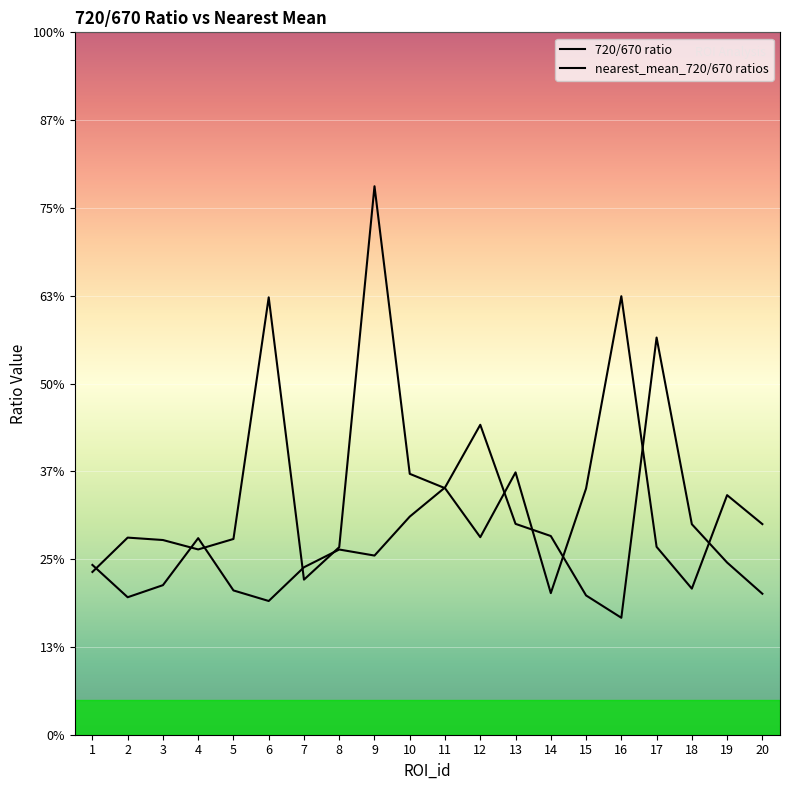

Does the chart display data point markers on the line(s)?

No